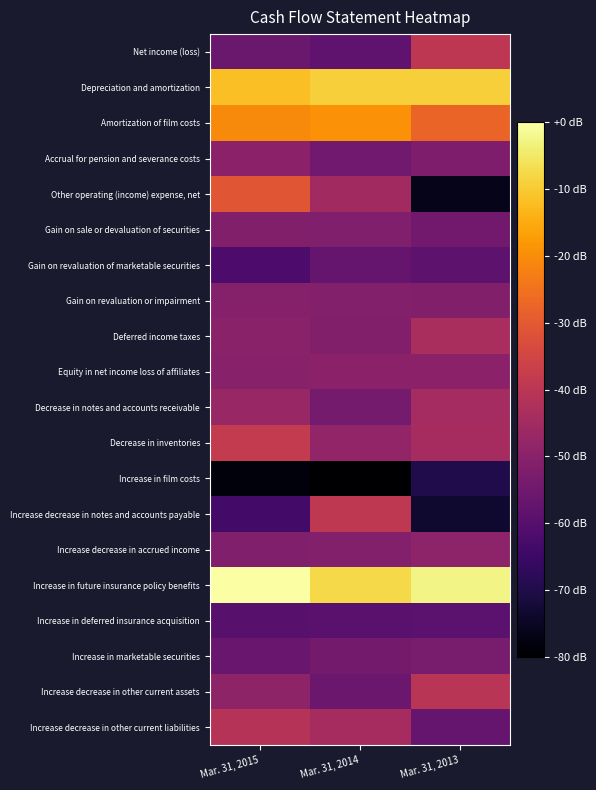

Between Mar. 31, 2015 and Mar. 31, 2013, which is larger?

Mar. 31, 2013